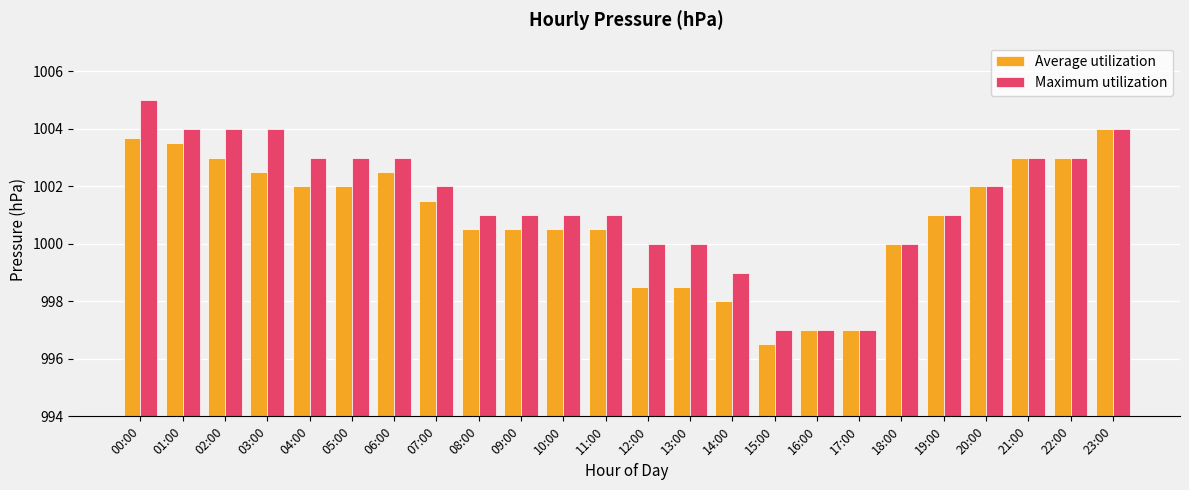

How many bars are there in total?

48